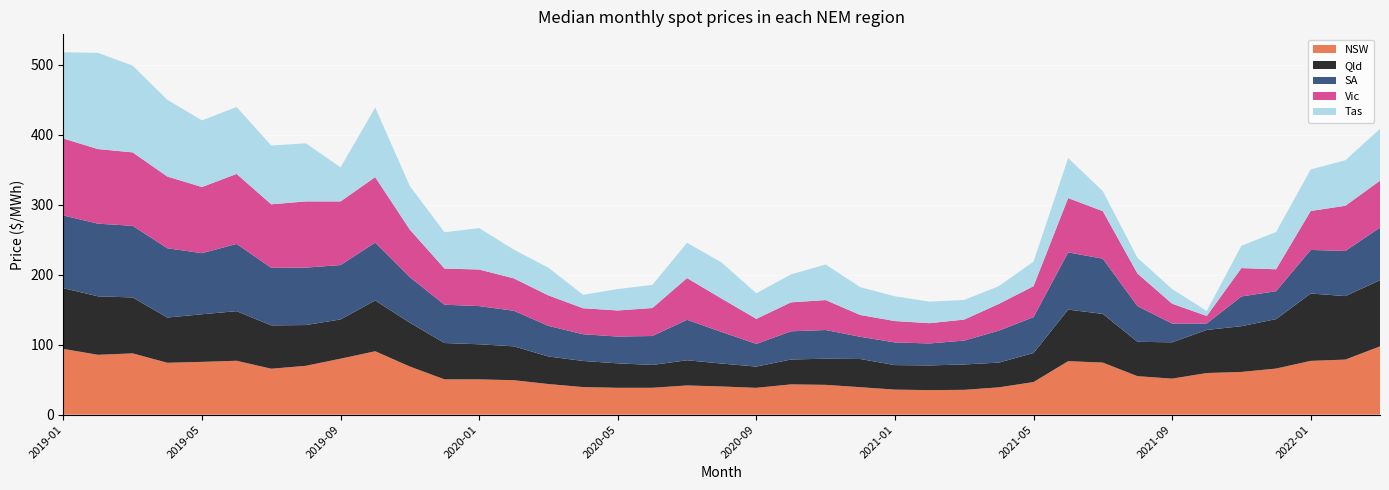

Reading left to right, what are all the values shown in this chart?

NSW: 94.0	85.5	87.6	74.1	75.4	77.0	65.6	69.8	80.0	90.6	68.8	50.5	50.4	49.2	43.8	39.4	38.4	38.4	41.8	40.3	38.3	43.3	42.6	39.2	35.8	35.1	35.5	39.0	46.6	76.4	74.4	55.0	51.5	59.5	61.1	65.8	76.9	78.7	97.6
Qld: 86.7	83.6	79.9	64.7	68.0	70.9	61.9	58.2	56.1	72.6	62.6	51.9	50.2	48.4	39.3	37.3	34.9	32.6	36.0	32.7	30.4	35.5	37.4	40.3	35.0	35.3	36.3	35.4	41.5	73.7	69.5	49.1	51.9	61.6	65.3	70.7	96.2	90.7	94.5
SA: 103.9	103.8	102.3	99.0	87.3	96.1	82.2	82.0	77.7	82.7	65.1	54.7	54.5	50.8	43.8	38.2	38.3	41.3	57.8	45.1	32.4	40.3	41.0	31.8	32.4	31.4	34.1	45.6	51.3	81.7	78.9	51.0	26.9	9.1	42.5	39.9	62.3	64.5	75.2
Vic: 109.9	106.6	105.0	102.4	94.6	100.0	90.8	94.6	90.9	93.5	67.9	51.7	52.2	46.2	43.5	37.1	37.2	40.0	59.6	47.7	35.8	41.4	42.8	31.2	30.5	28.9	30.0	38.2	44.2	77.7	67.9	46.5	28.4	10.8	40.5	31.3	55.6	64.5	67.1
Tas: 123.3	137.4	123.9	109.7	95.2	95.6	84.0	83.0	48.7	99.4	62.3	51.8	59.2	41.0	39.5	19.2	30.6	33.0	50.4	51.5	36.5	39.9	50.8	39.7	35.4	30.7	28.0	25.4	35.0	57.1	28.6	22.4	20.9	7.2	32.0	53.1	59.4	65.0	74.1